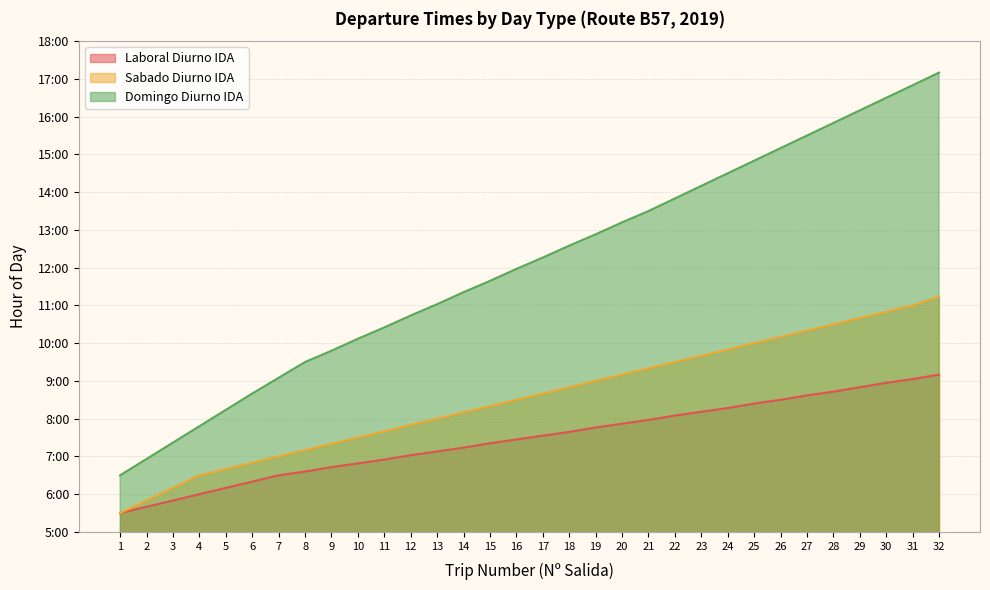

What is the value of the Sabado Diurno IDA point at the 30th from the left?

10.8